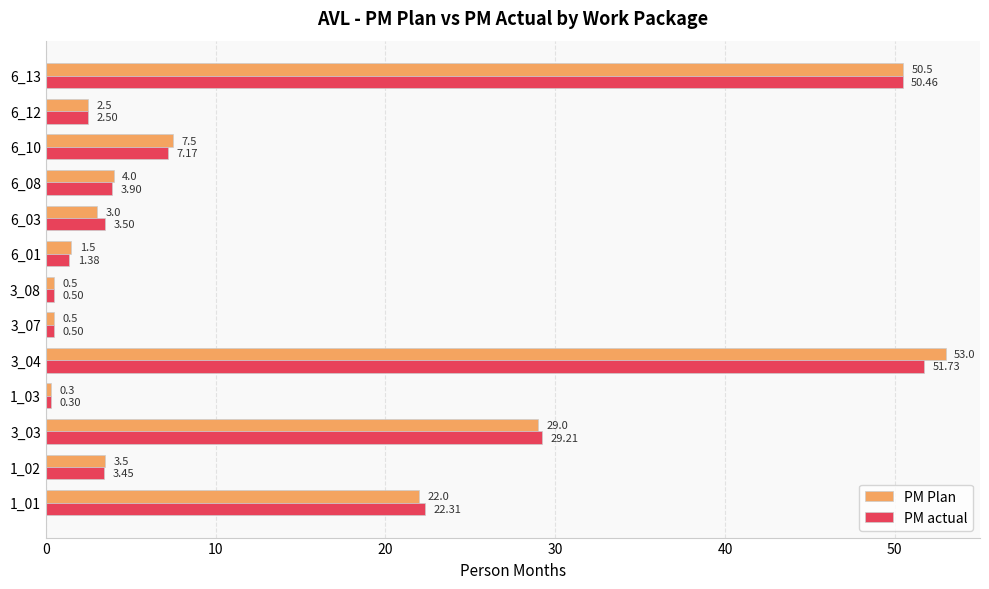

What is the lowest value of the PM actual series?

0.3